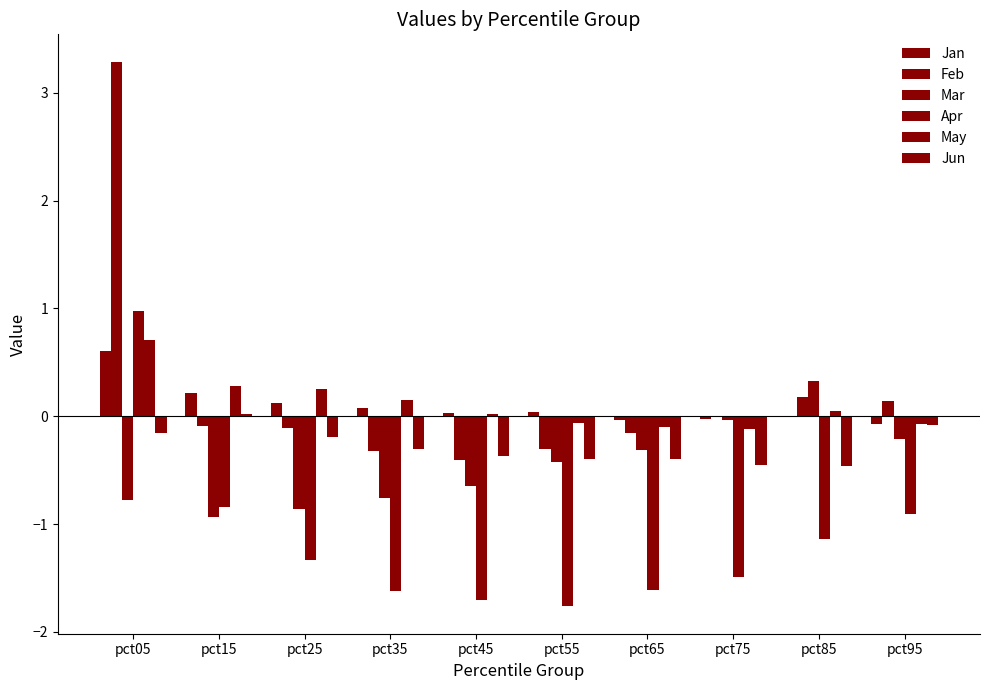

Reading right to left, what are all the values shown in this chart?

Jan: -0.1	0.0	-0.0	-0.0	0.0	0.0	0.1	0.1	0.2	0.6
Feb: 0.1	0.2	-0.0	-0.2	-0.3	-0.4	-0.3	-0.1	-0.1	3.3
Mar: -0.2	0.3	-0.0	-0.3	-0.4	-0.6	-0.8	-0.9	-0.9	-0.8
Apr: -0.9	-1.1	-1.5	-1.6	-1.8	-1.7	-1.6	-1.3	-0.8	1.0
May: -0.1	0.0	-0.1	-0.1	-0.1	0.0	0.1	0.3	0.3	0.7
Jun: -0.1	-0.5	-0.5	-0.4	-0.4	-0.4	-0.3	-0.2	0.0	-0.2